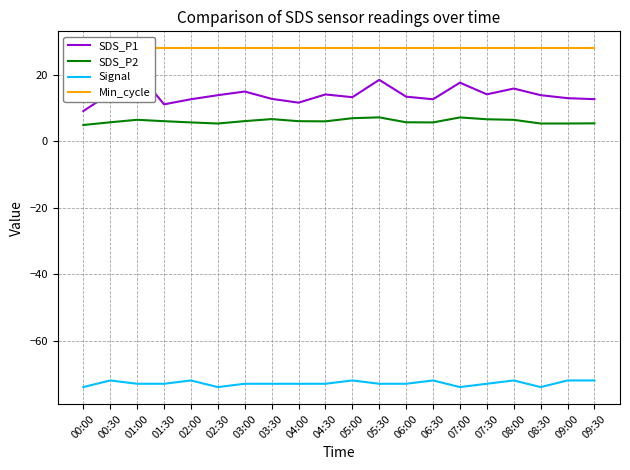

Is this an area chart (filled region under the line)?

No